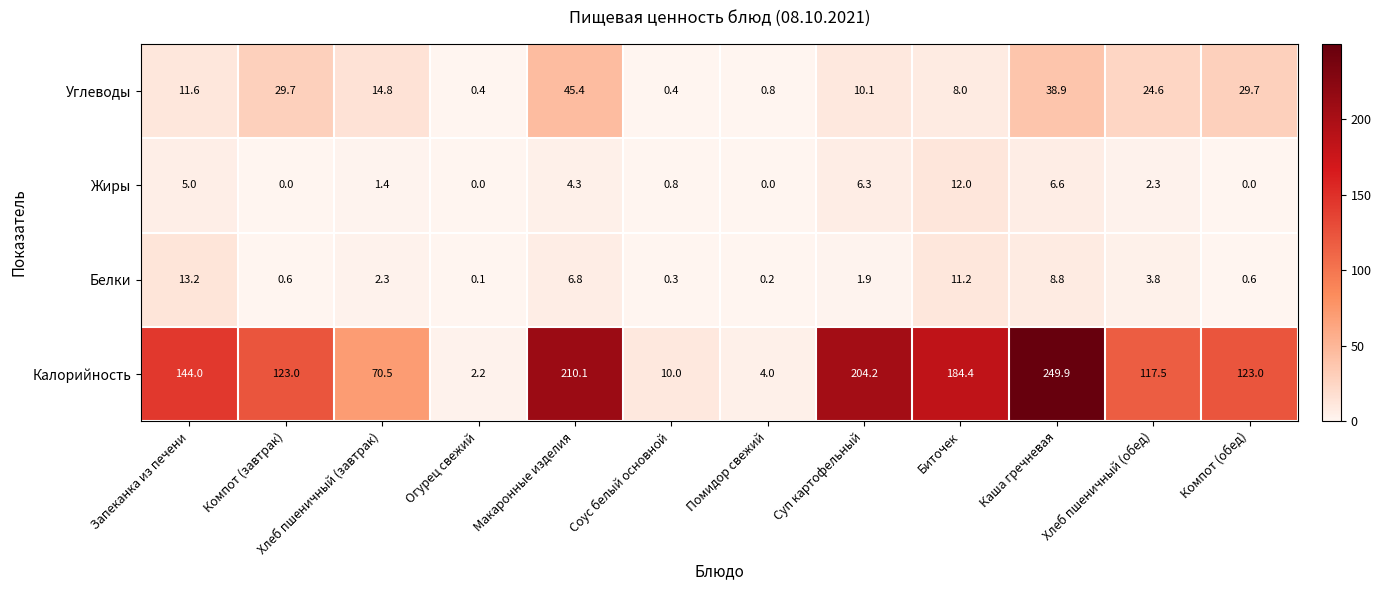

Where is Белки nearest to the value 6?

Макаронные изделия